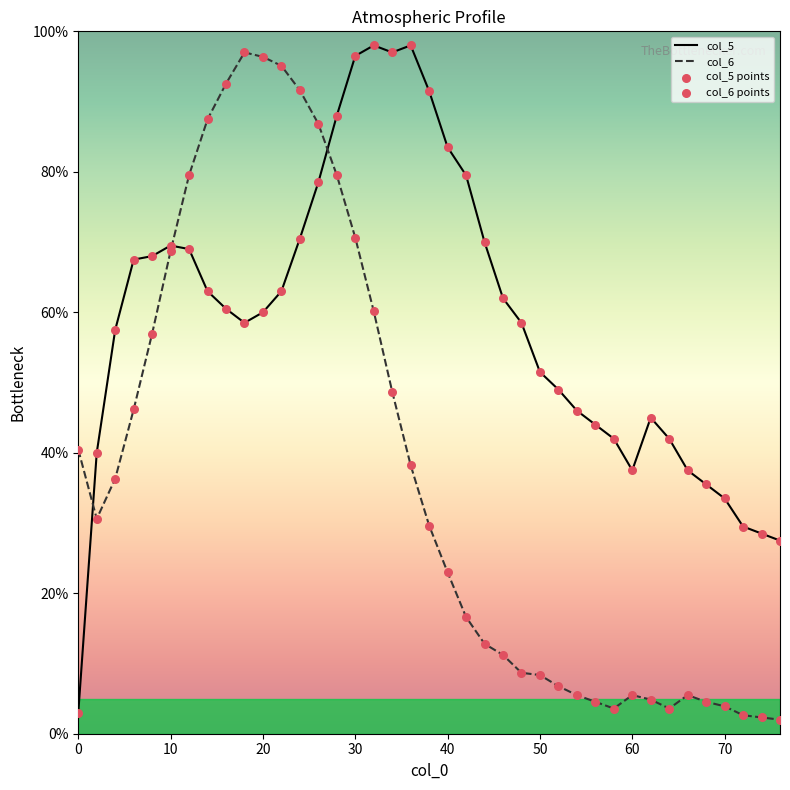

Which series has the largest total across all categories?

col_5